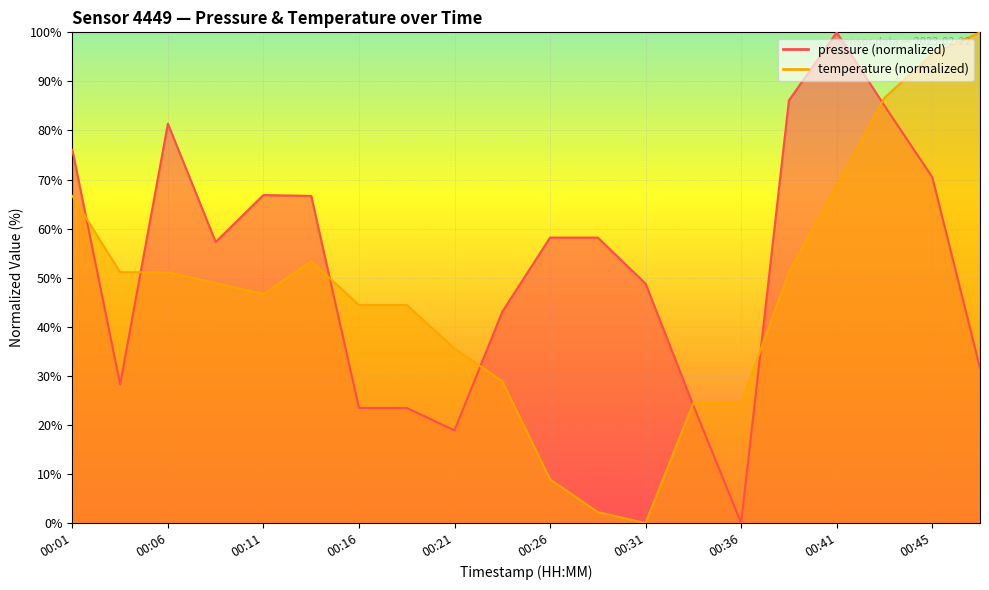

Which series has the largest range (max minus min)?

pressure